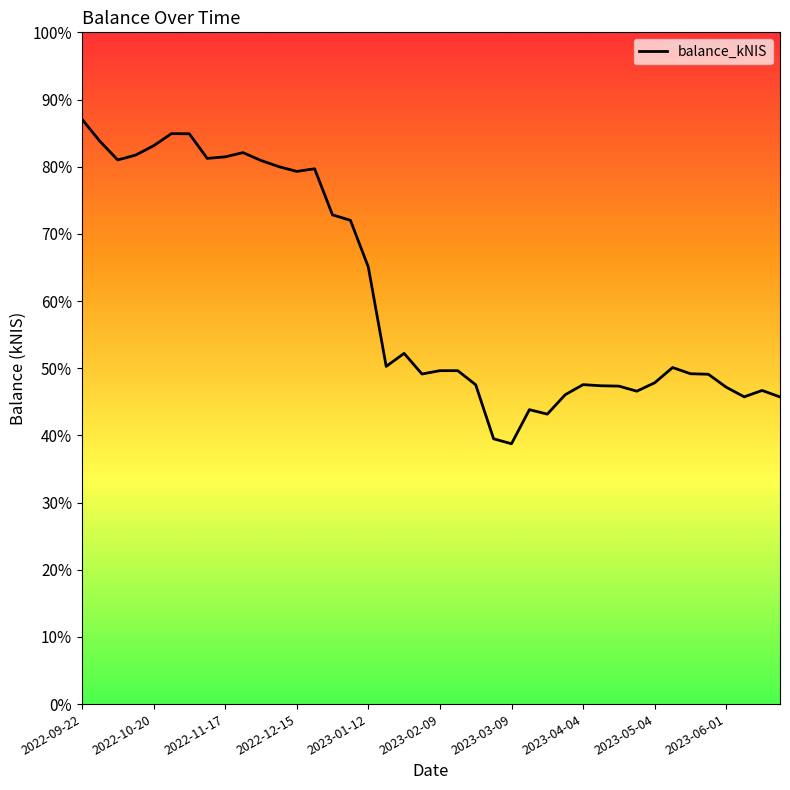

Reading left to right, extract all data points from this chart.

56605.7	54470.0	52654.1	53119.3	54019.5	55198.5	55182.7	52804.5	52949.6	53361.4	52602.9	52004.4	51543.2	51797.1	47337.6	46814.7	42297.0	32674.8	33935.8	31938.0	32261.5	32261.2	30895.1	25669.9	25190.6	28486.5	28057.6	29934.1	30910.7	30801.2	30766.9	30278.0	31089.3	32565.7	31966.6	31914.1	30656.8	29730.7	30347.3	29720.1